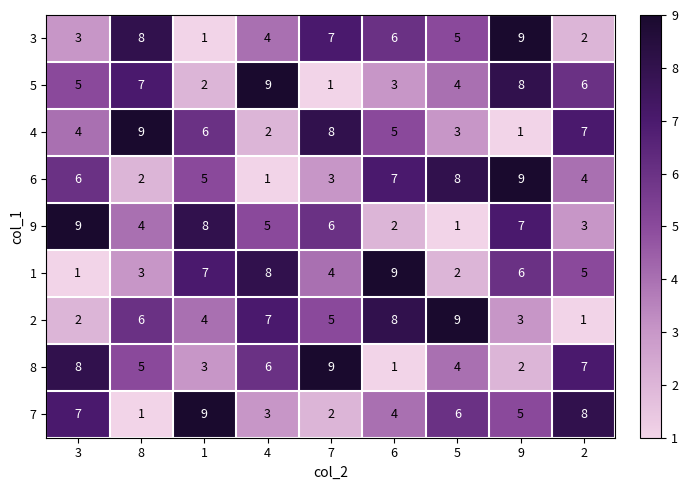

At which category is the sum across all series the highest?

9